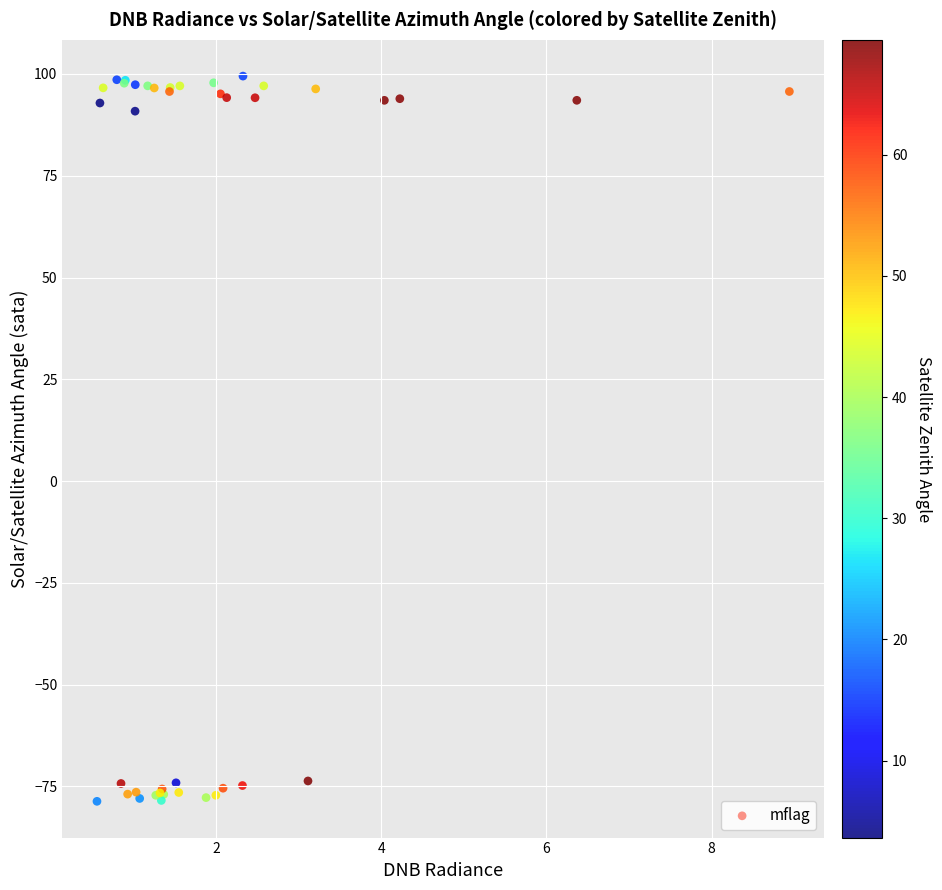

What Y value in the scatter plot is closest to 10?

90.9